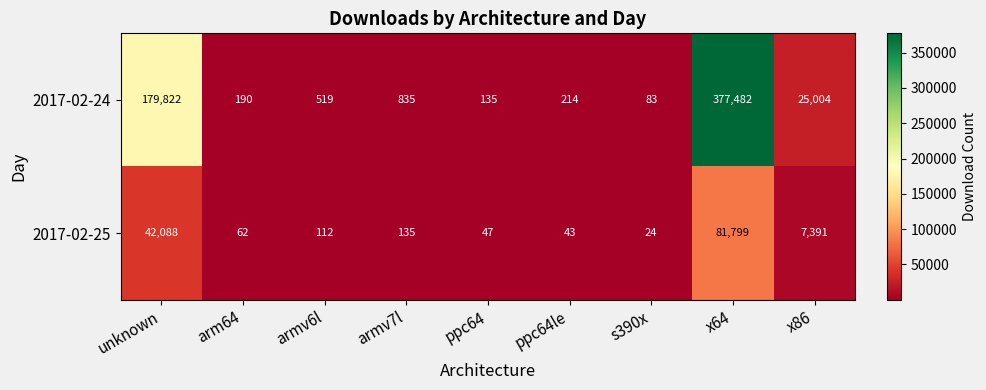

Count the number of categories in the chart.

9